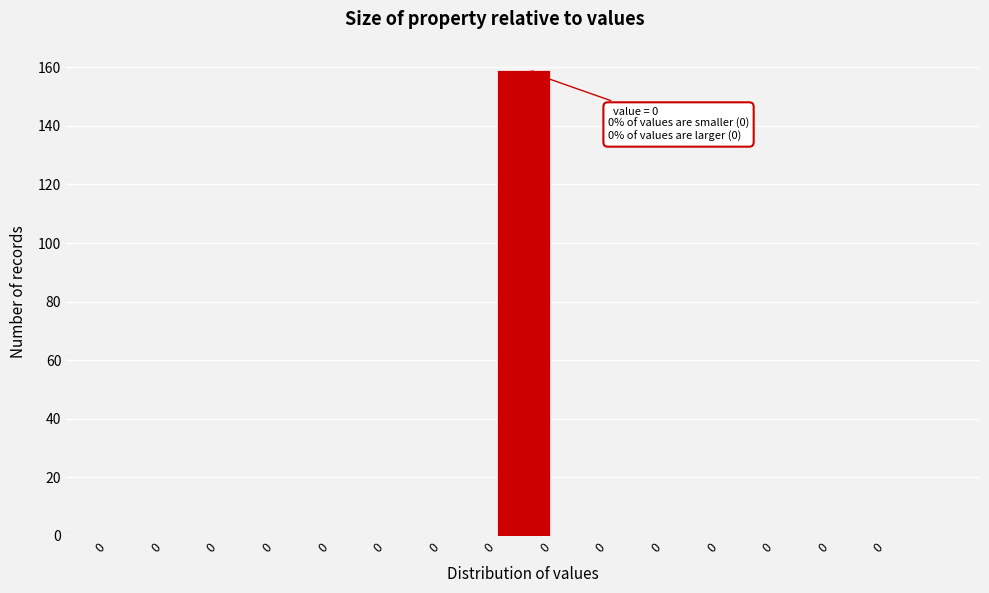

Are the bars horizontal?

No